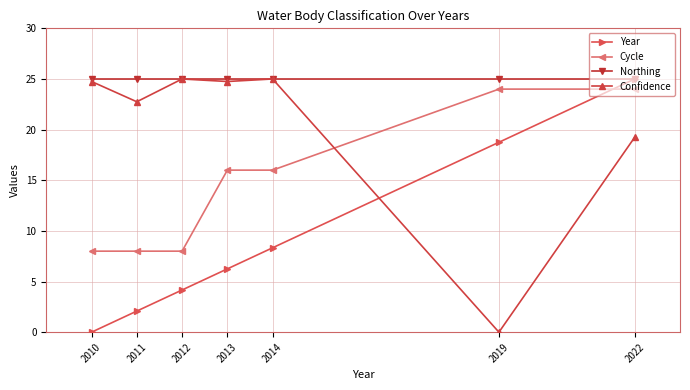

What is the sum of all Year values?

64.6